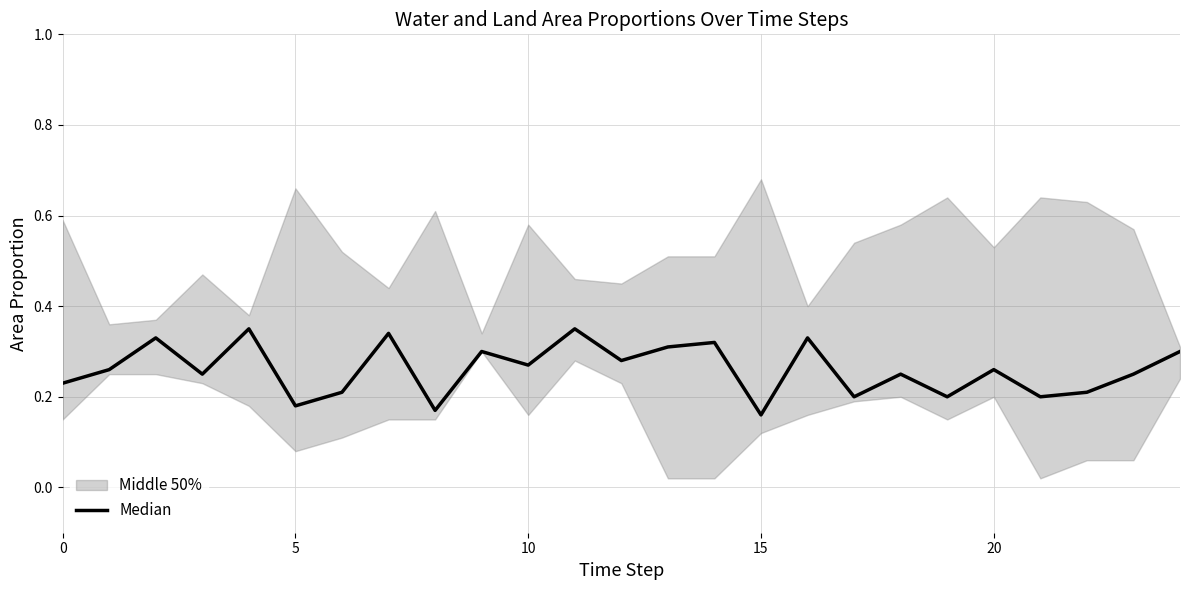

Reading left to right, list all the values displayed in this chart.

0.2	0.3	0.3	0.2	0.3	0.2	0.2	0.3	0.2	0.3	0.3	0.3	0.3	0.3	0.3	0.2	0.3	0.2	0.2	0.2	0.3	0.2	0.2	0.2	0.3